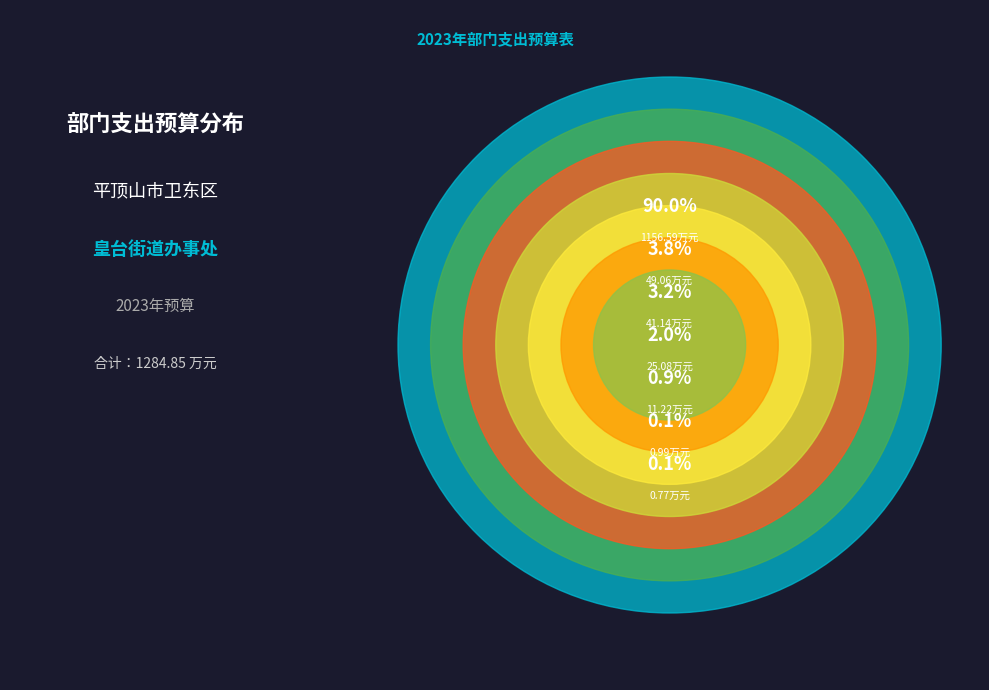

What is the majority slice?

行政运行